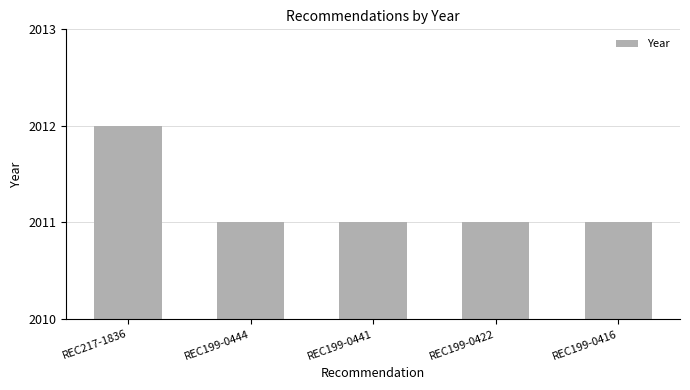

How many bars are there in total?

5